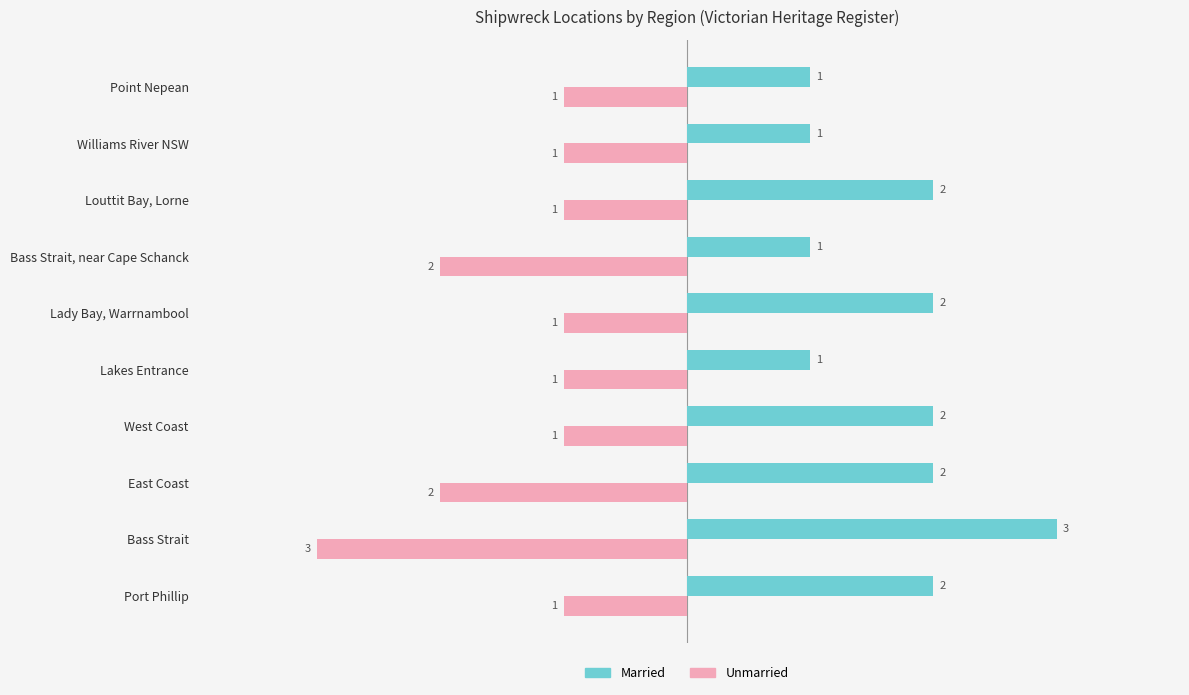

What is the spread (max minus min) of values at East Coast?

4